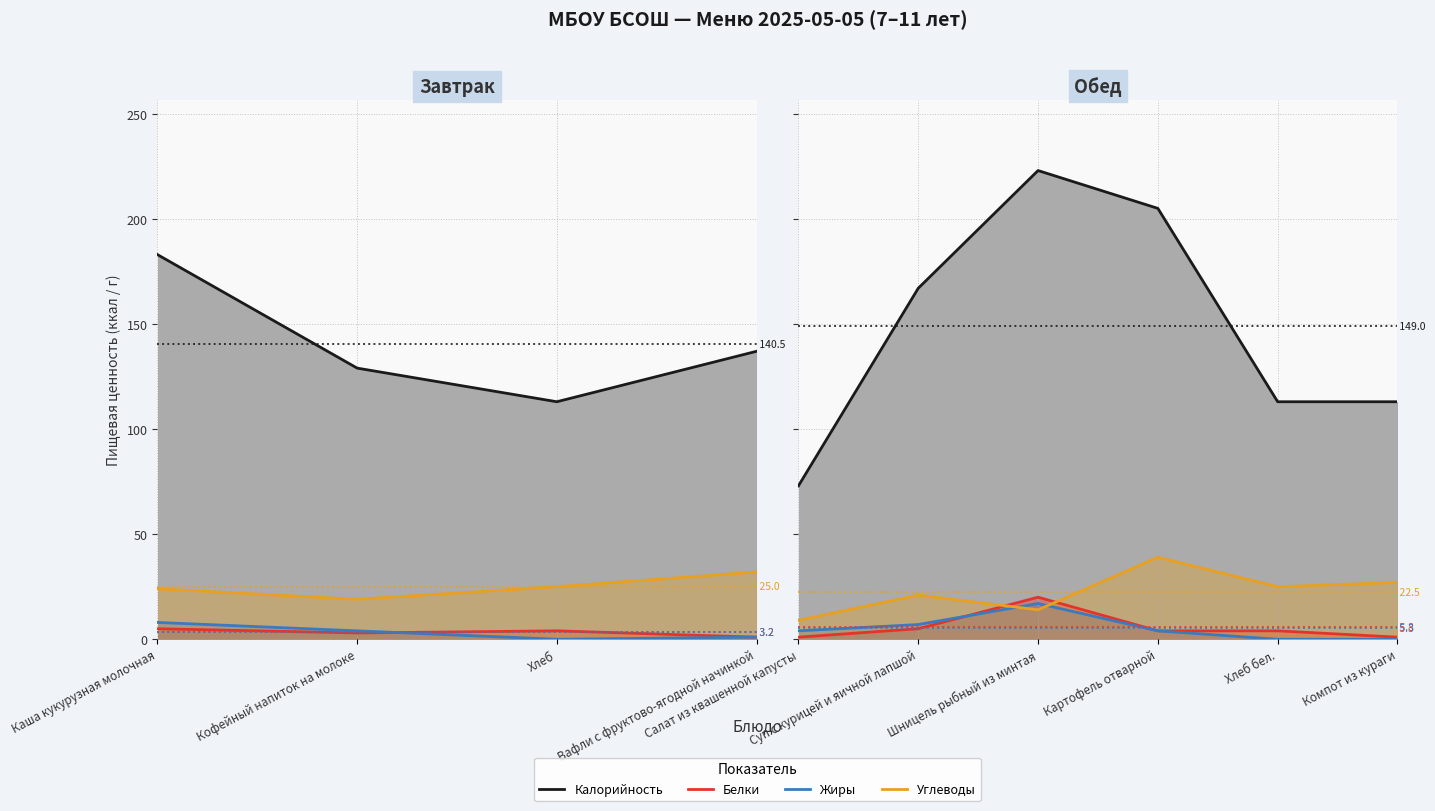

At which category does Белки reach its first local peak?

Шницель рыбный из минтая